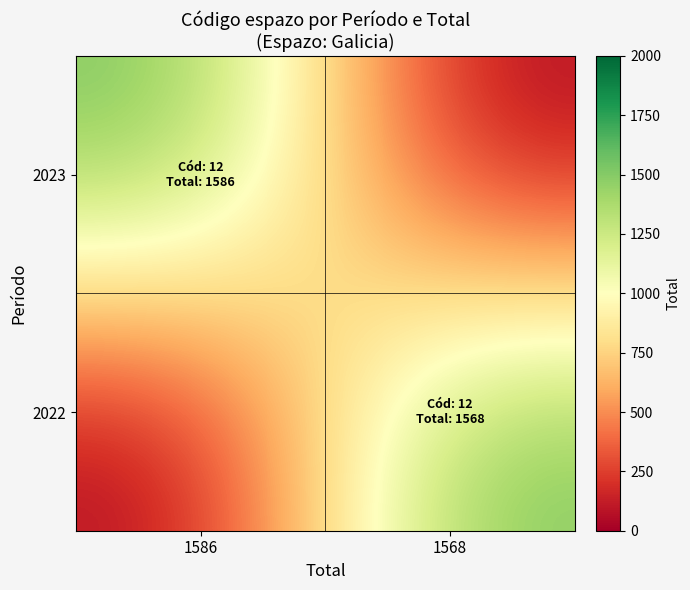

At how many categories does at least one series exceed 1193?

2